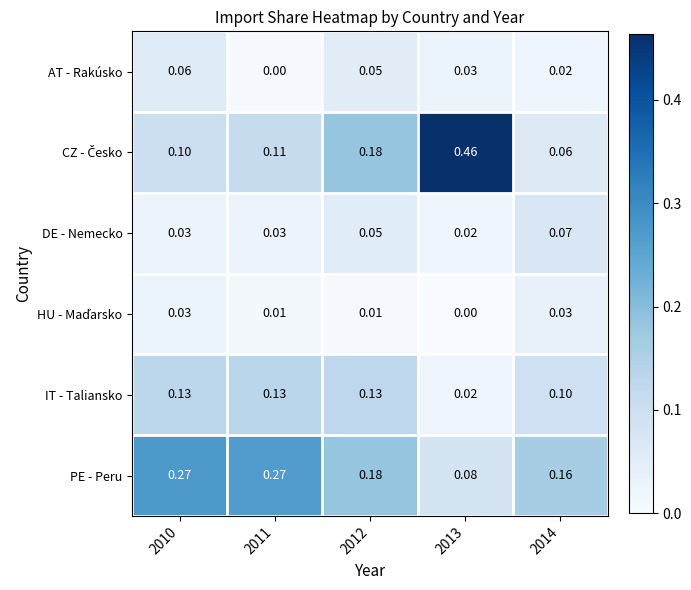

Between 2010 and 2011, which series saw the biggest shift?

AT - Rakúsko